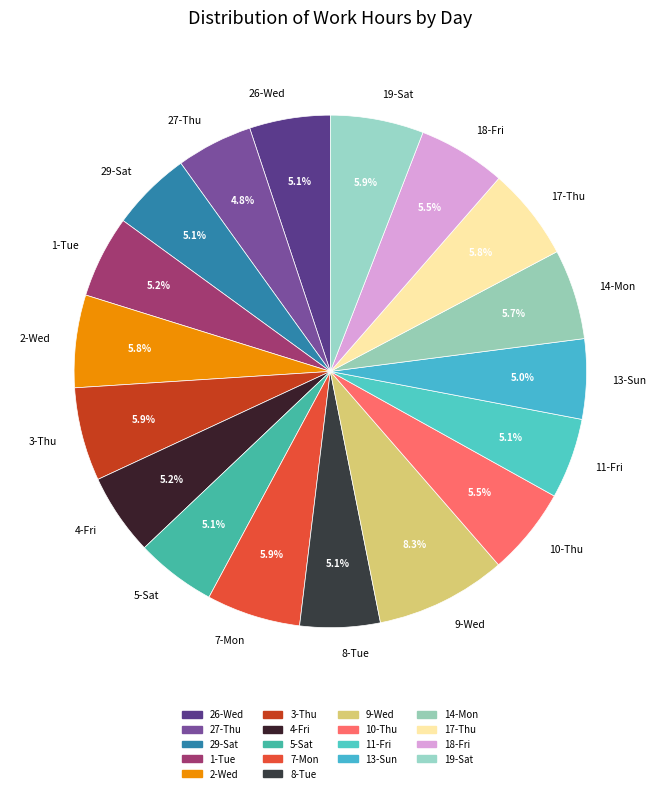

How many slices are in this pie chart?

18